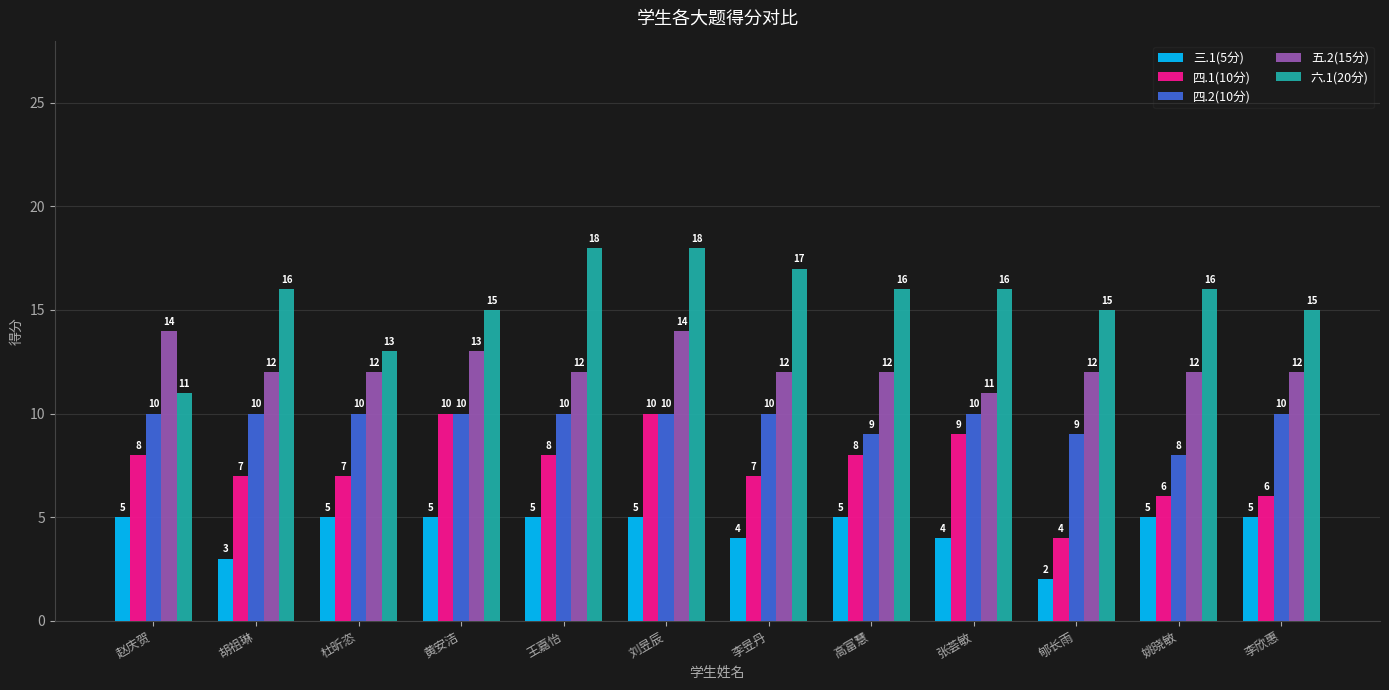

How many values in the 六.1(20分) series are below 16?

5